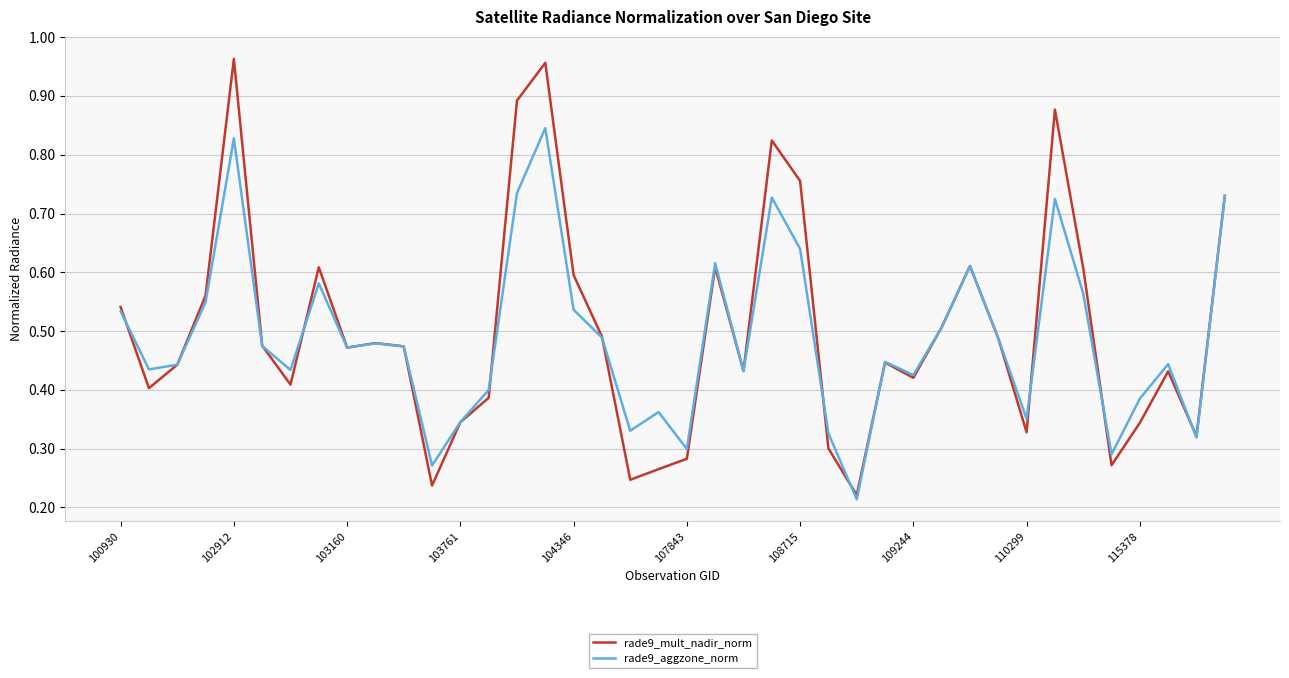

List the series in order of their peak value, lowest first.

rade9_aggzone_norm, rade9_mult_nadir_norm